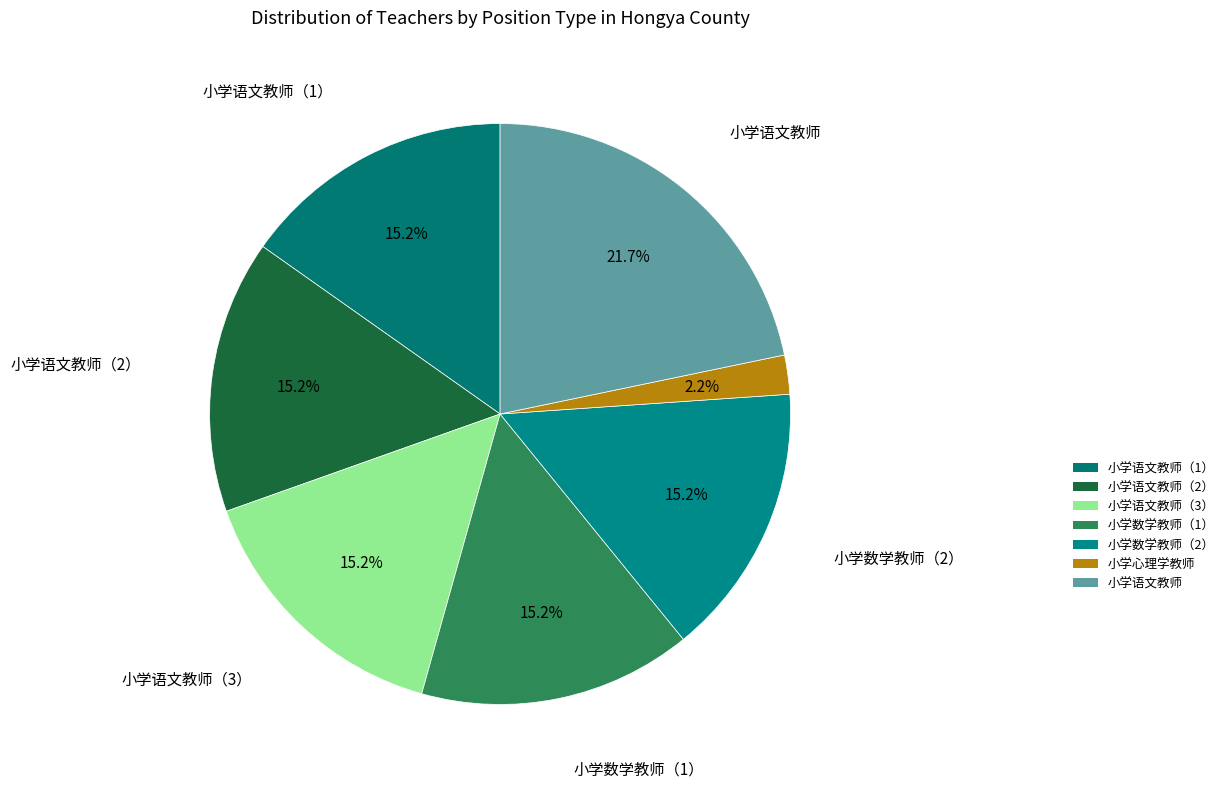

Does 小学语文教师 represent more than half of the total?

No